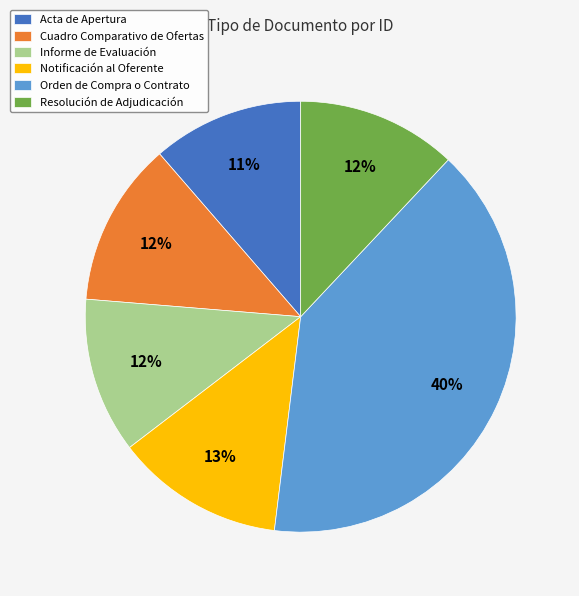

Approximately how many times larger is the value at Informe de Evaluación compared to Orden de Compra o Contrato?

0.3